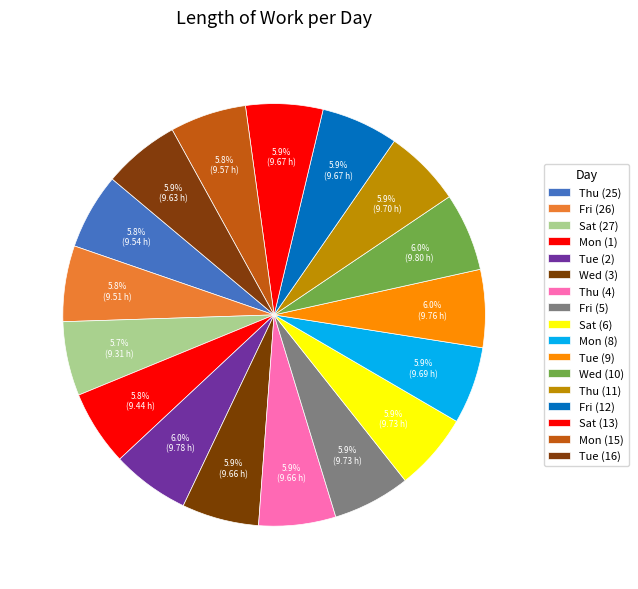

How many slices are in this pie chart?

17